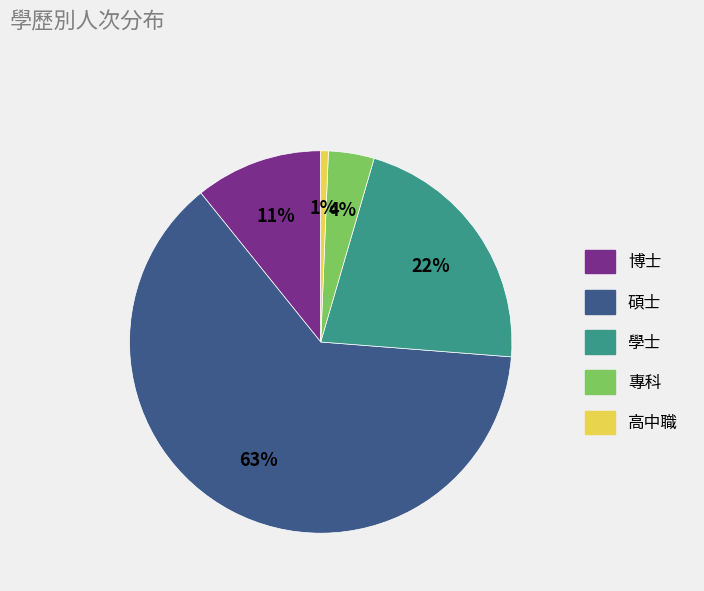

To the nearest percent, what portion does 高中職 represent?

1%